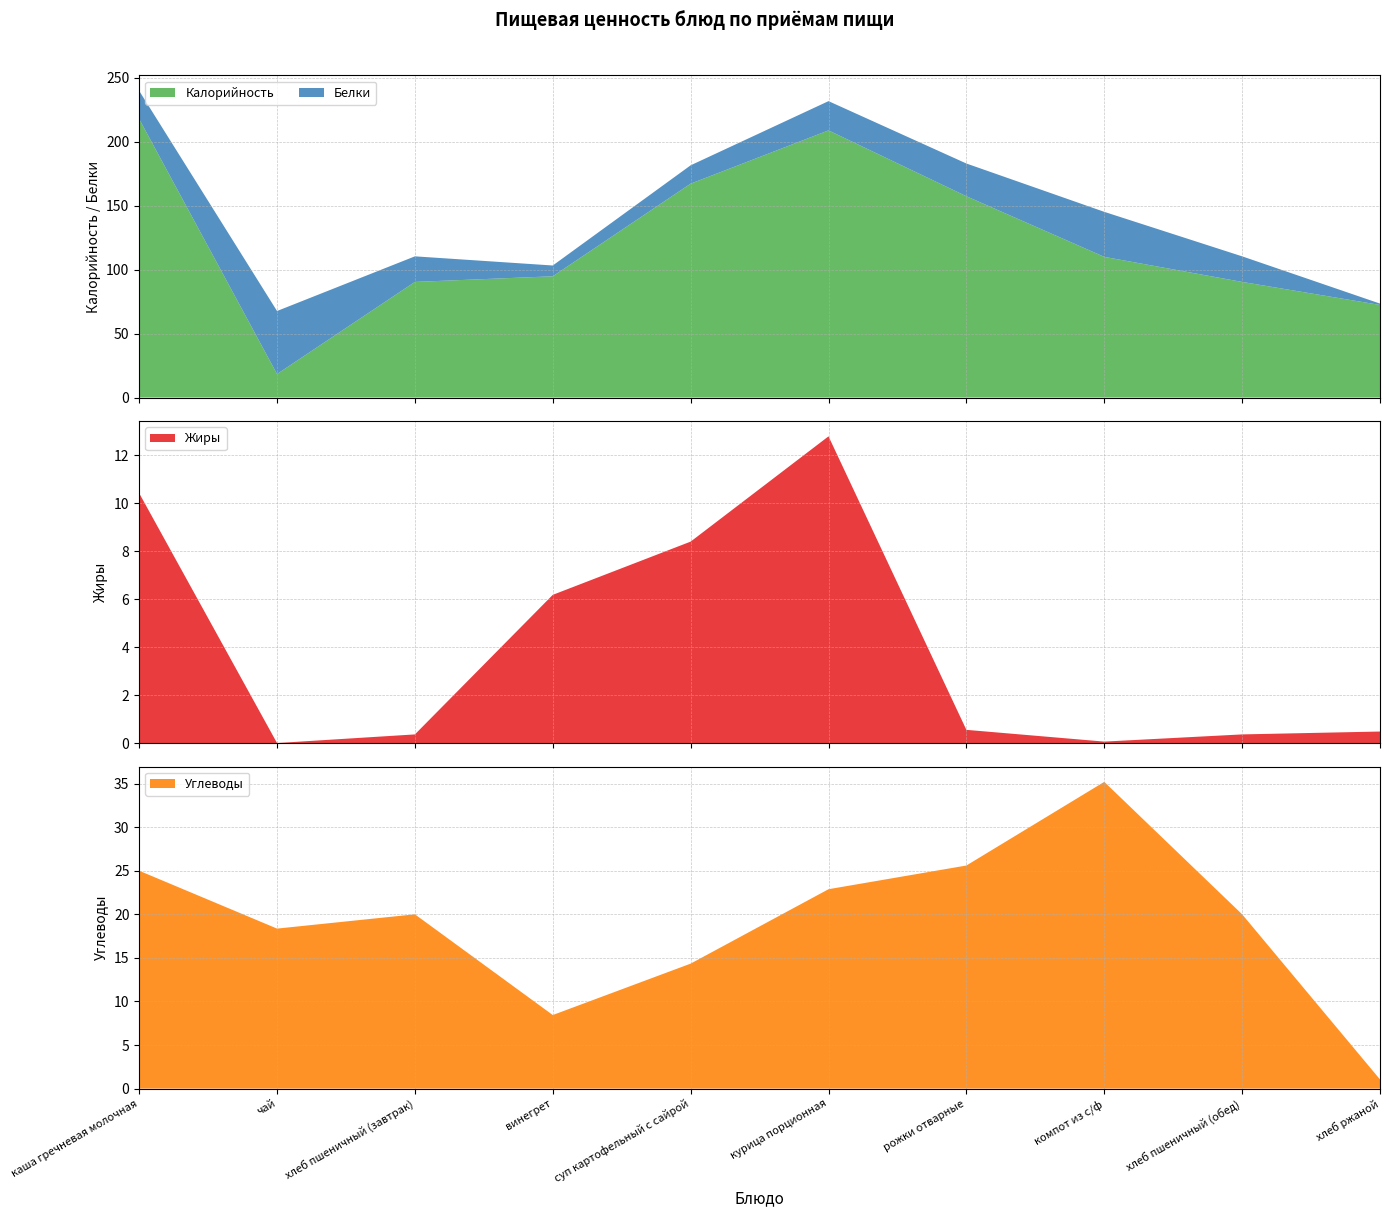

Reading left to right, extract all data points from this chart.

Калорийность: каша гречневая молочная=217.9	чай=18.4	хлеб пшеничный (завтрак)=90.4	винегрет=94.8	суп картофельный с сайрой=167.2	курица порционная=208.9	рожки отварные=157.4	компот из с/ф=110.0	хлеб пшеничный (обед)=90.4	хлеб ржаной=72.4
Белки: каша гречневая молочная=22.0	чай=49.3	хлеб пшеничный (завтрак)=20.0	винегрет=8.4	суп картофельный с сайрой=14.3	курица порционная=22.9	рожки отварные=25.6	компот из с/ф=35.2	хлеб пшеничный (обед)=20.0	хлеб ржаной=1.1
Жиры: каша гречневая молочная=10.4	чай=0.0	хлеб пшеничный (завтрак)=0.4	винегрет=6.2	суп картофельный с сайрой=8.4	курица порционная=12.8	рожки отварные=0.6	компот из с/ф=0.1	хлеб пшеничный (обед)=0.4	хлеб ржаной=0.5
Углеводы: каша гречневая молочная=25.0	чай=18.4	хлеб пшеничный (завтрак)=20.0	винегрет=8.4	суп картофельный с сайрой=14.3	курица порционная=22.9	рожки отварные=25.6	компот из с/ф=35.2	хлеб пшеничный (обед)=20.0	хлеб ржаной=1.1